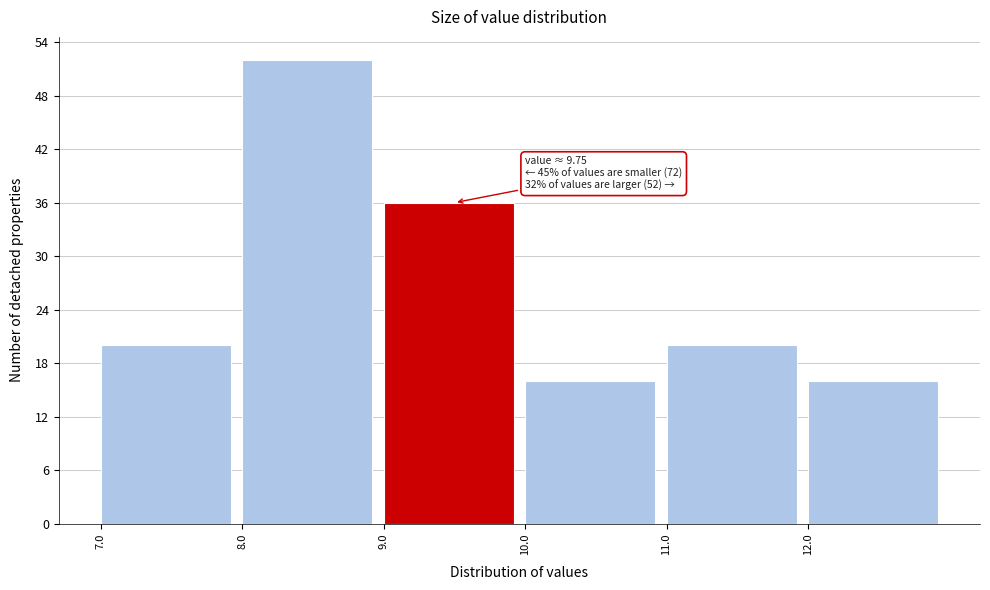

Which range on the x-axis has the tallest bar?

8 to 9